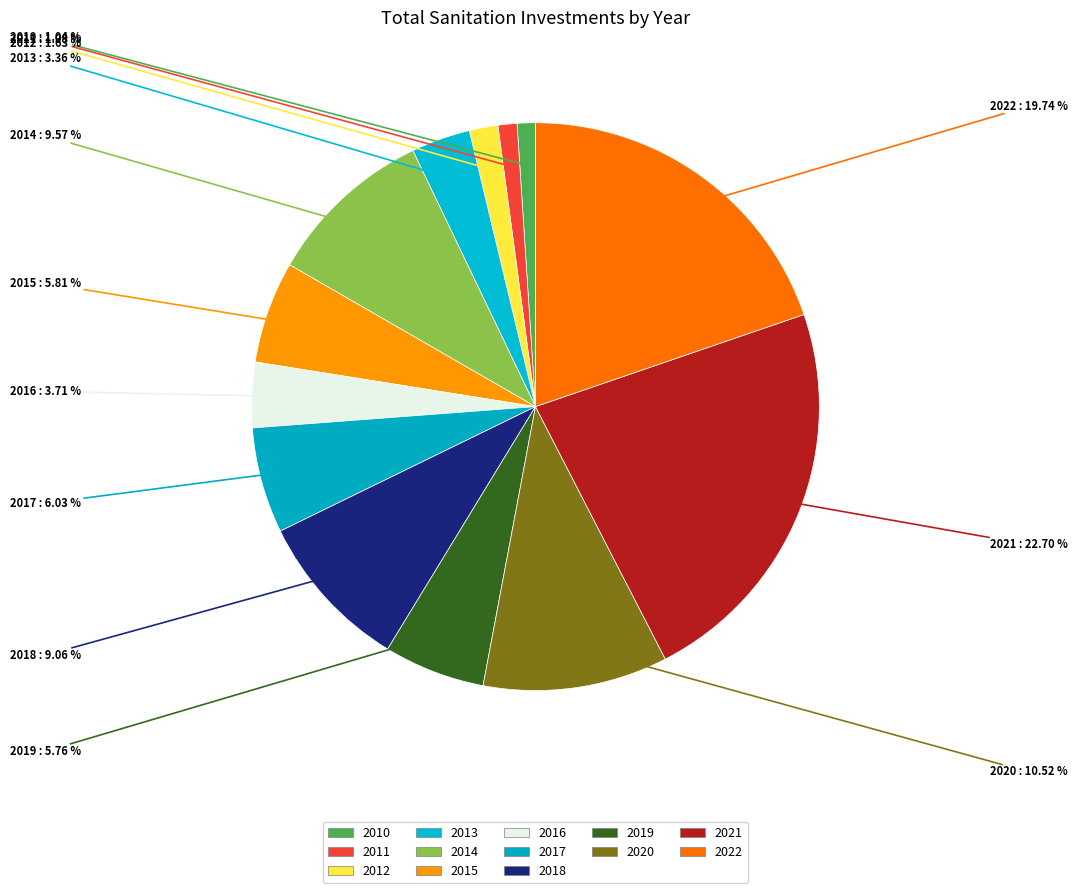

Count the number of slices in the pie.

13